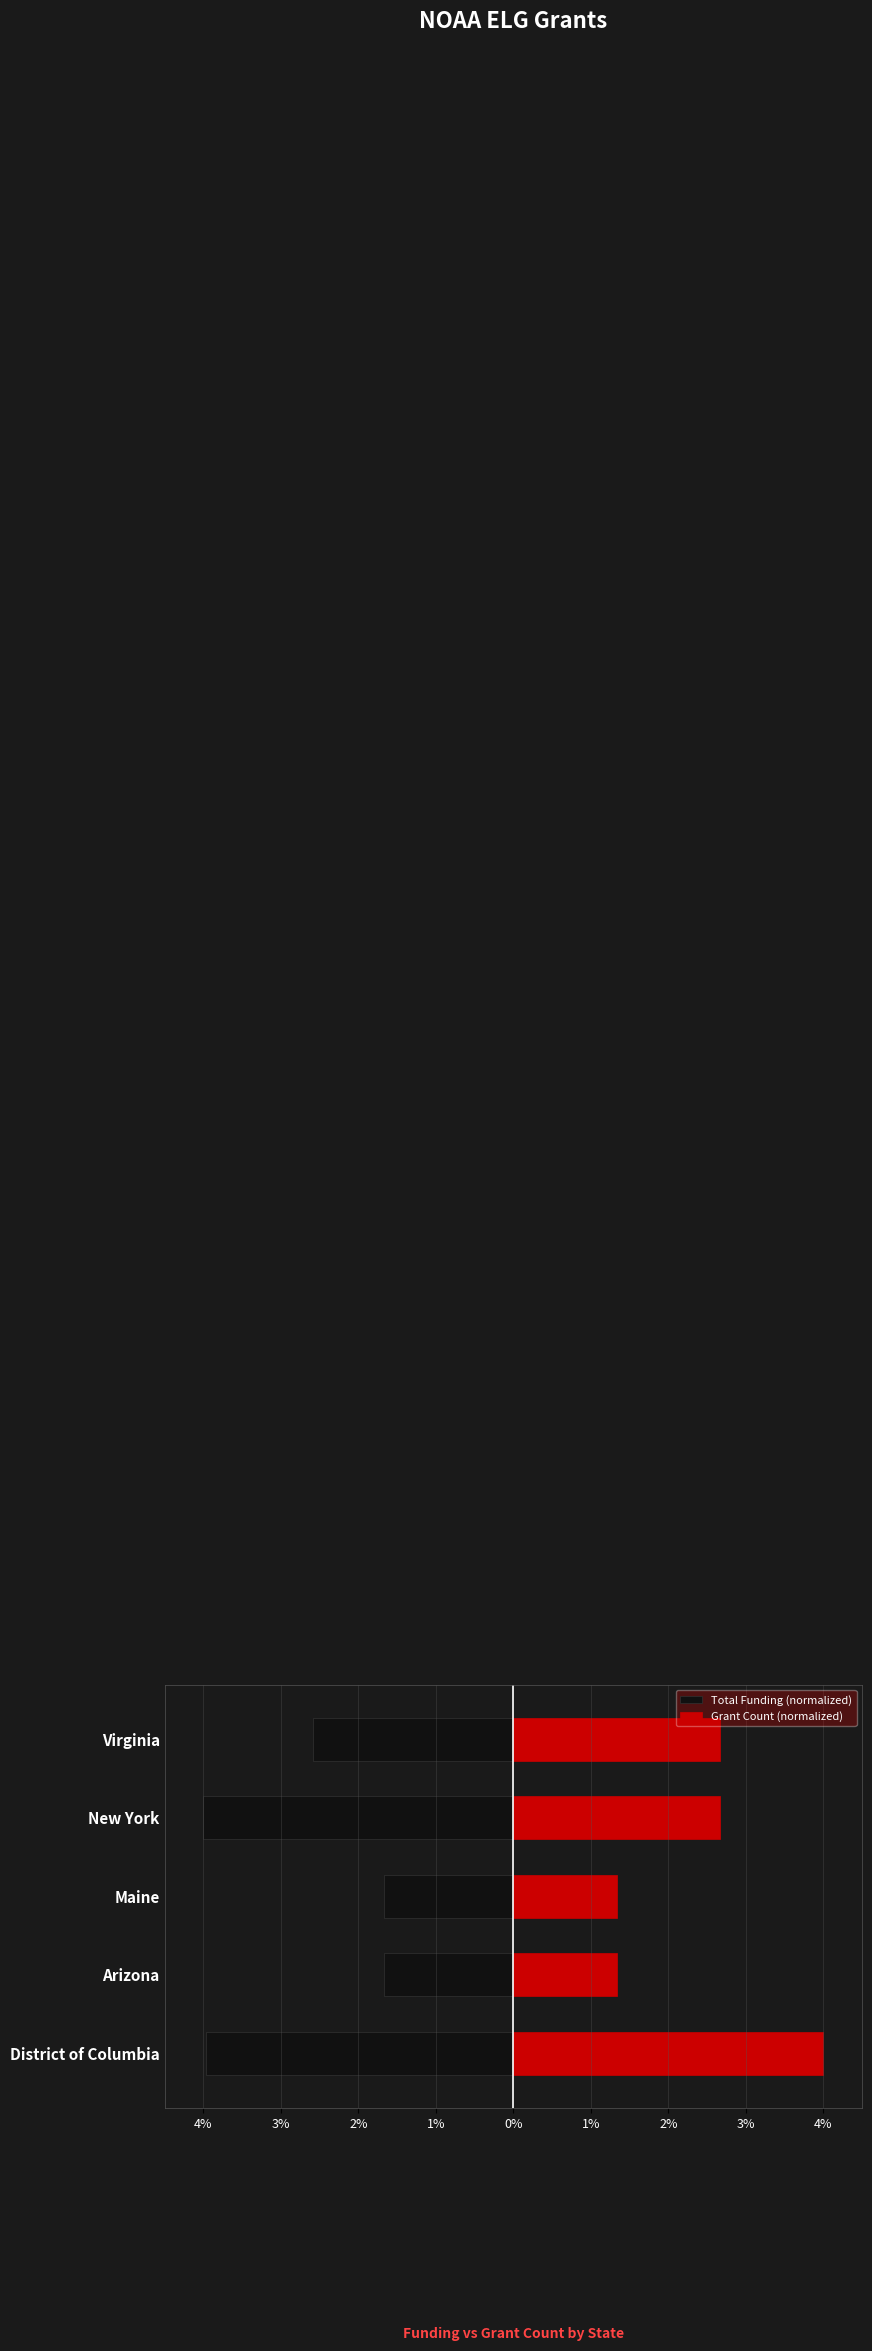

List the series in order of their overall mean, lowest first.

Total Funding (normalized), Grant Count (normalized)